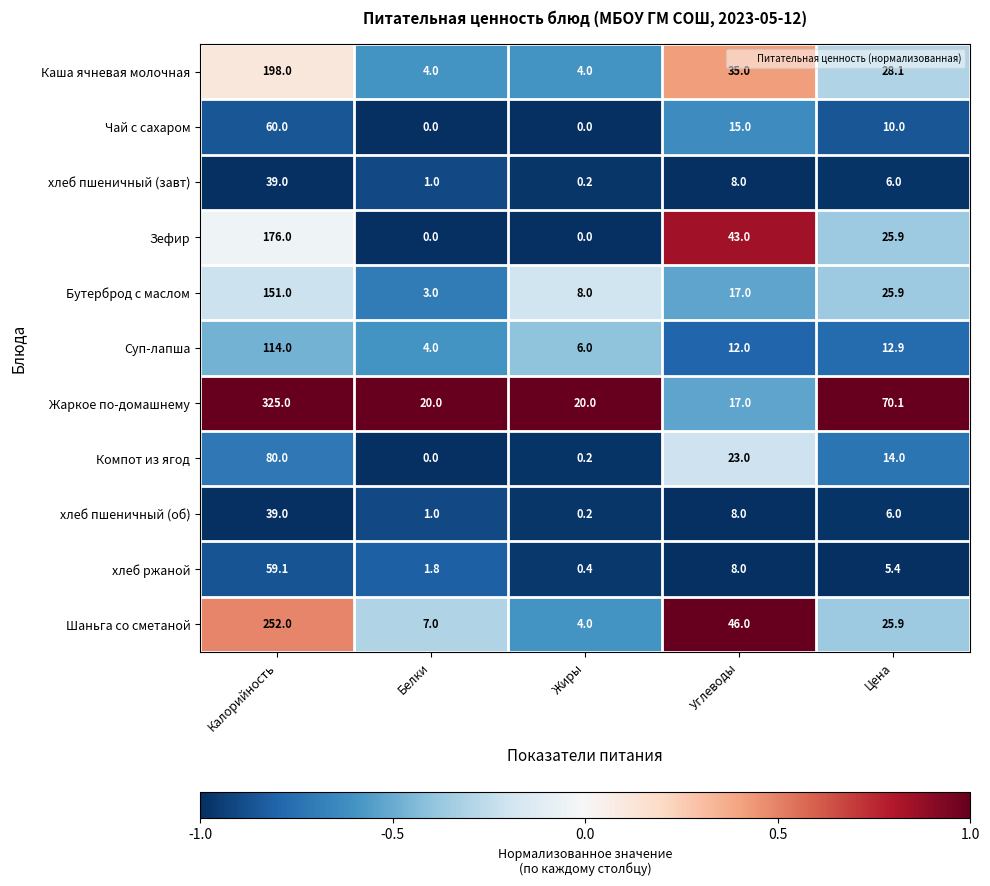

What is the average value of the Суп-лапша series?

29.8